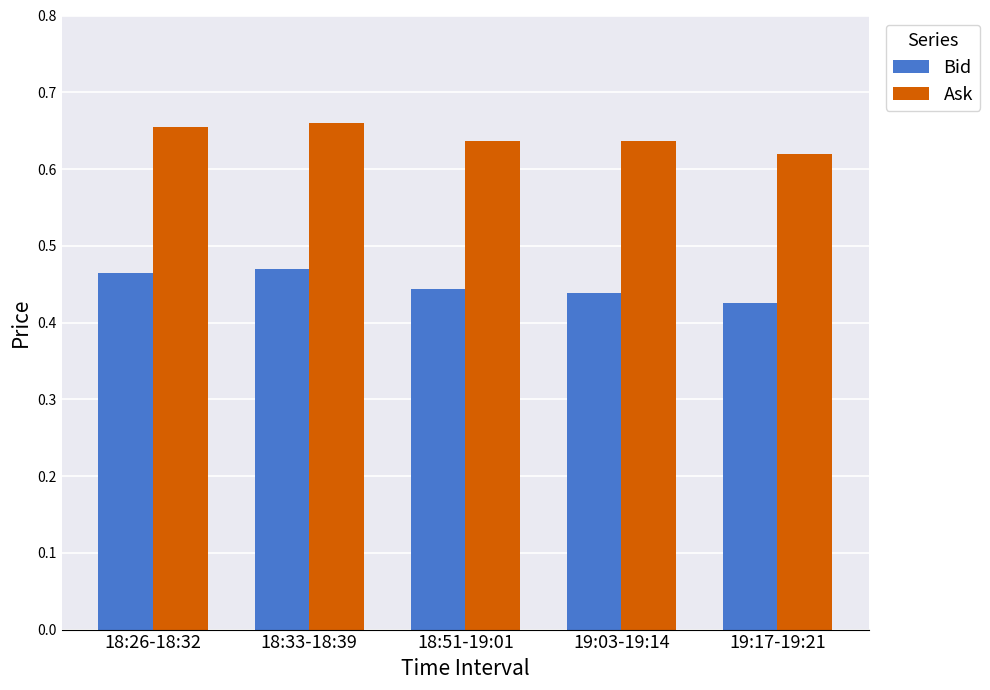

What is the sum of all Ask values?

3.2